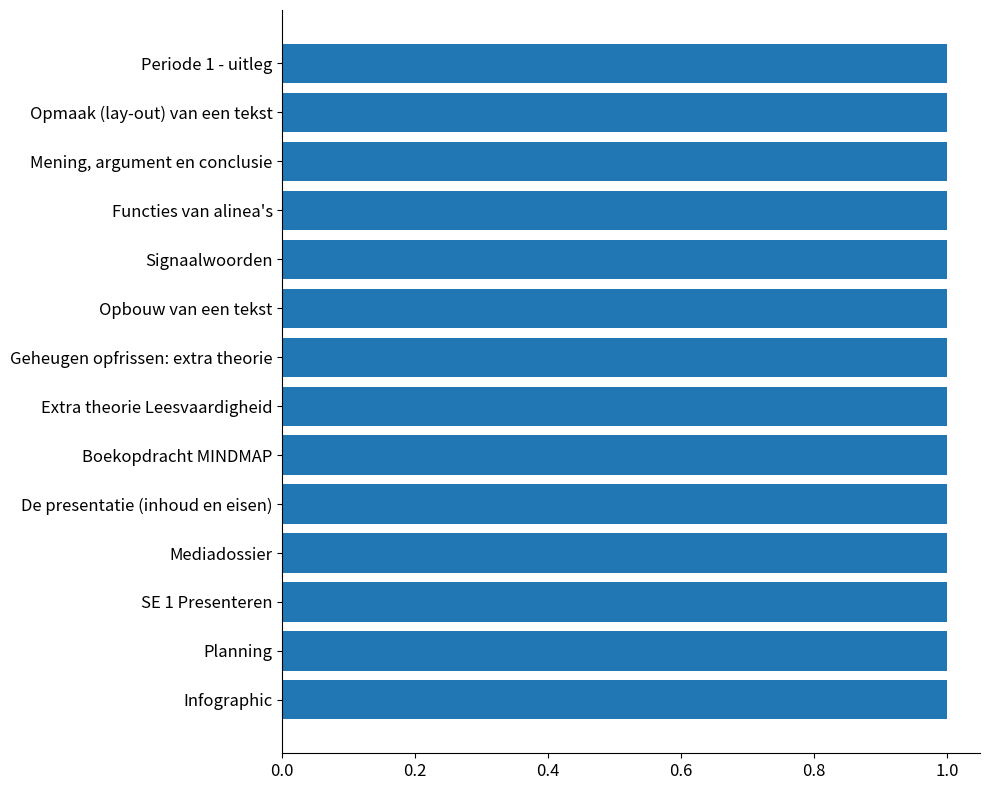

Reading bottom to top, transcribe all the data shown in this chart.

1.0	1.0	1.0	1.0	1.0	1.0	1.0	1.0	1.0	1.0	1.0	1.0	1.0	1.0